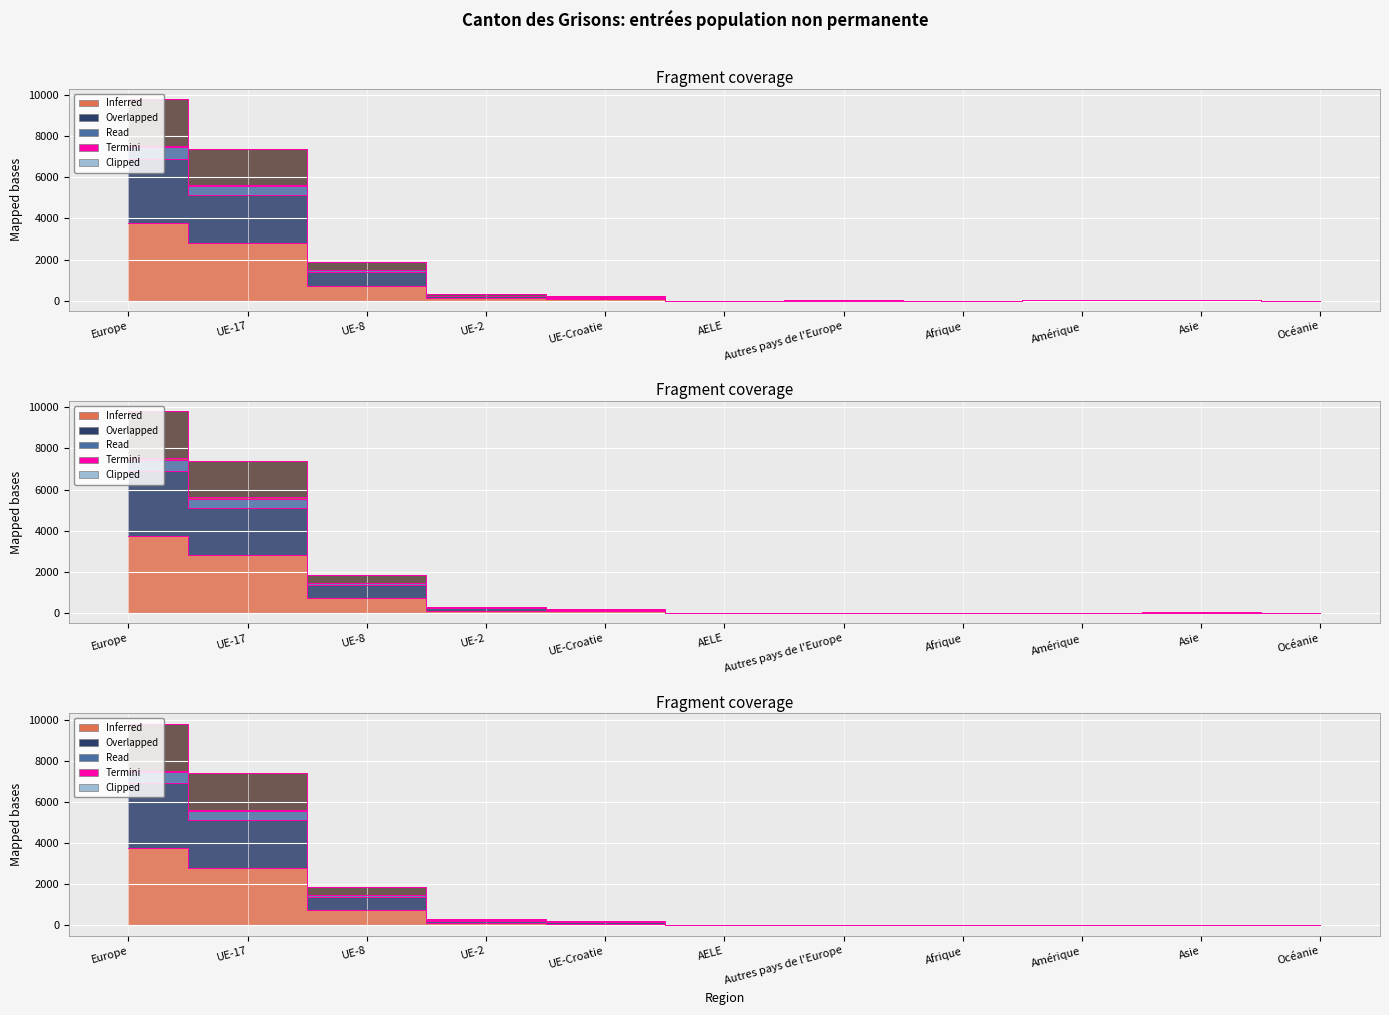

How many lines are shown in the chart?

5